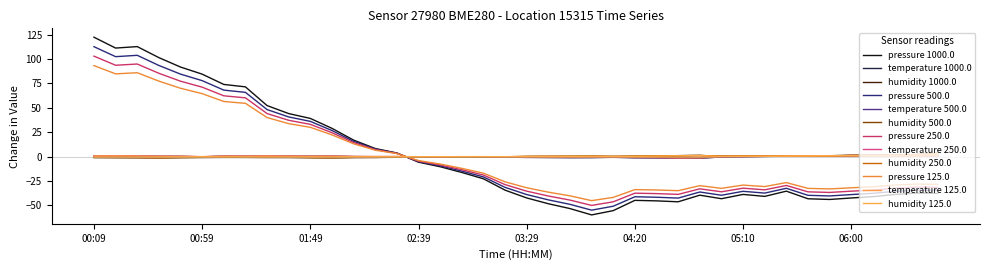

Does the chart display data point markers on the line(s)?

No